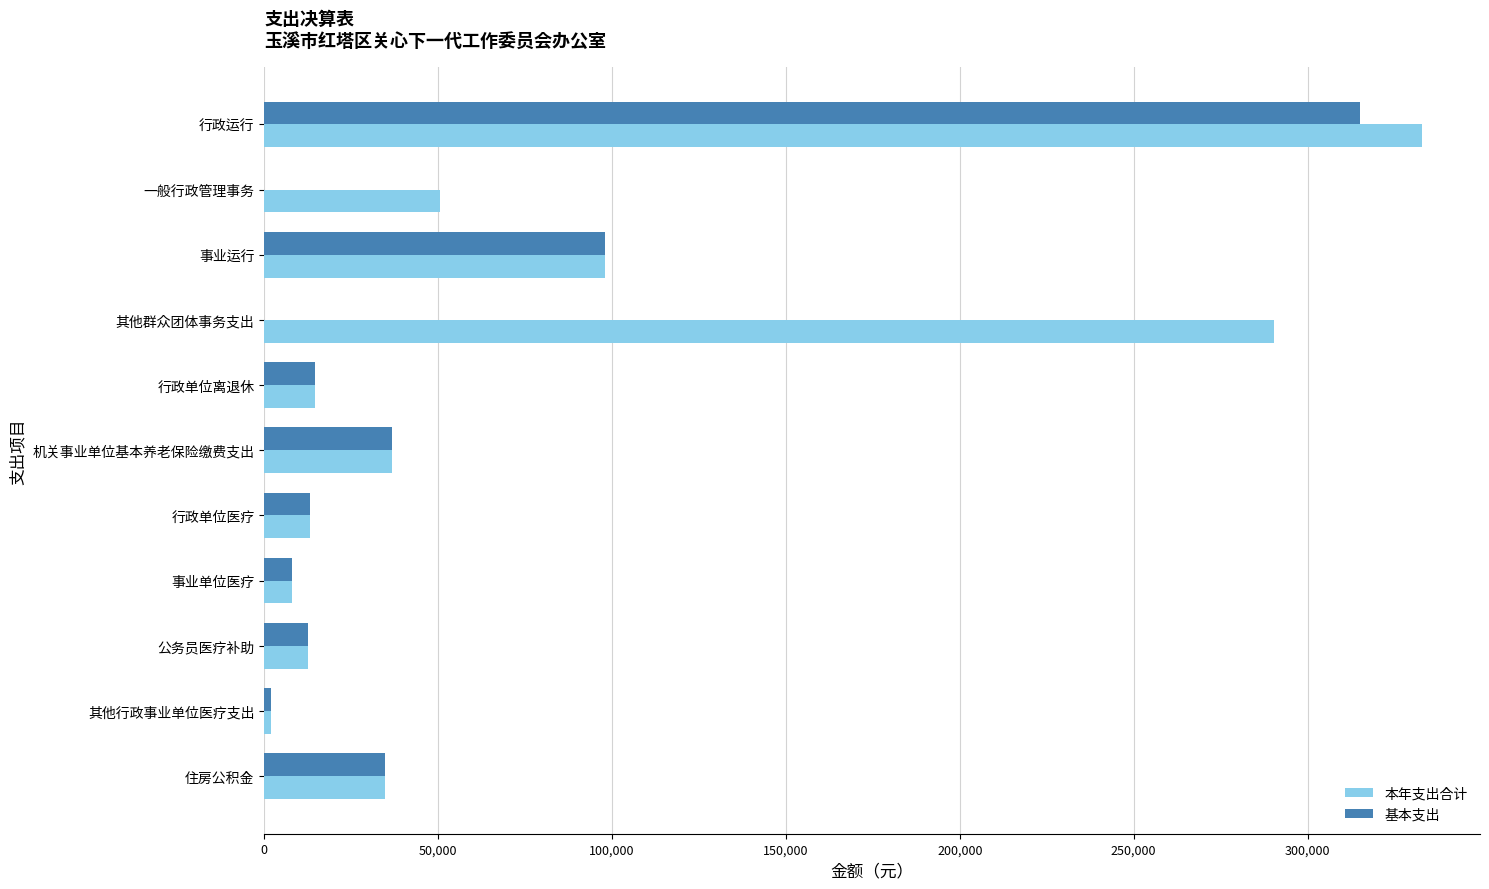

Count the number of categories in the chart.

11